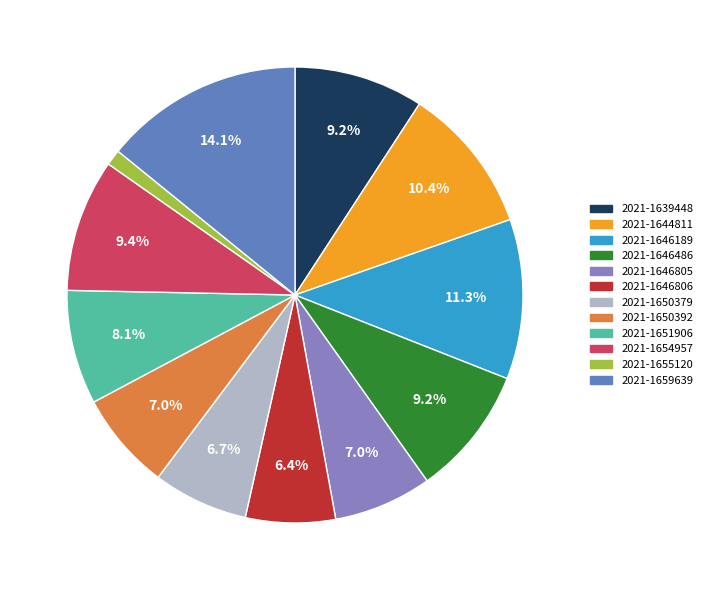

Approximately how many times larger is the value at 2021-1659639 compared to 2021-1651906?

1.7